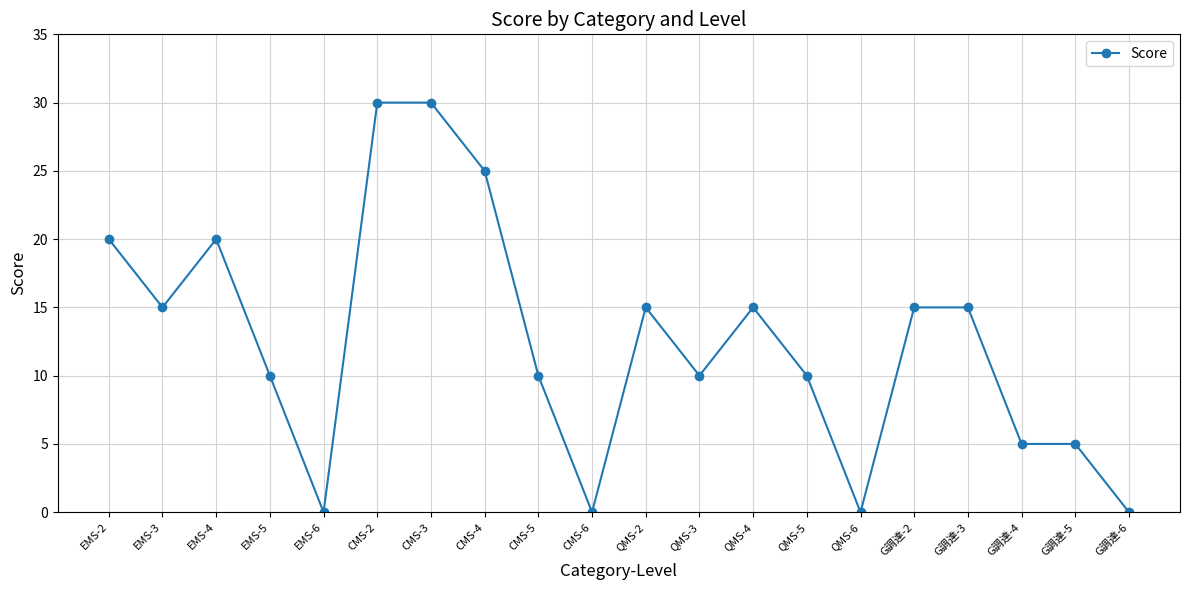

What is the maximum value shown in the chart?

30